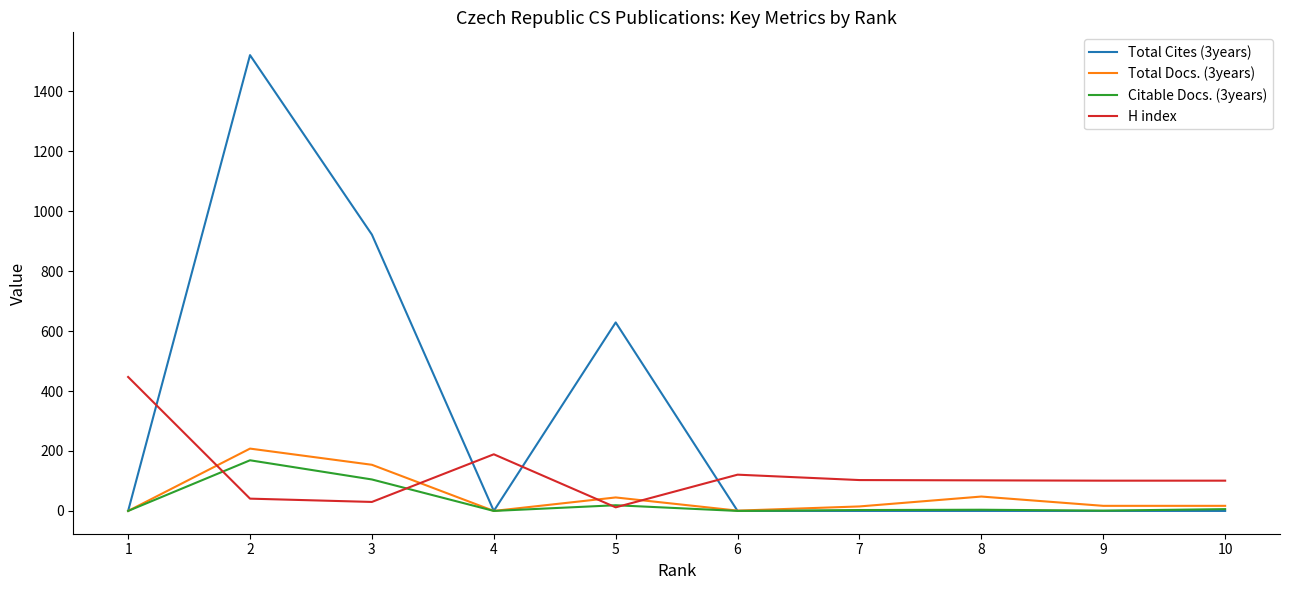

What are all the series names shown in the legend?

Total Cites (3years), Total Docs. (3years), Citable Docs. (3years), H index